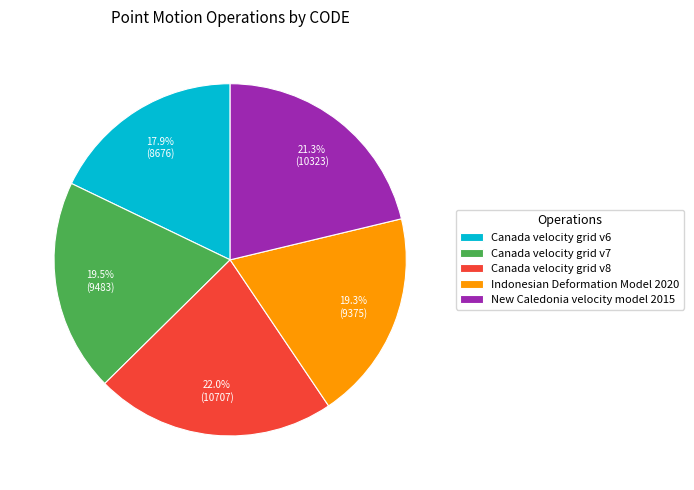

What portion of the pie excludes New Caledonia velocity model 2015?

78.7%